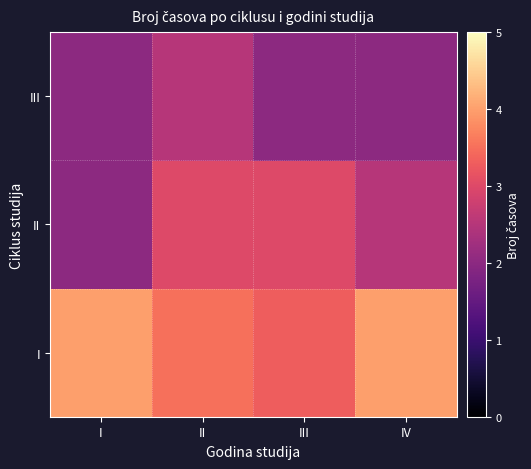

What is the minimum value shown in the chart?

2.0